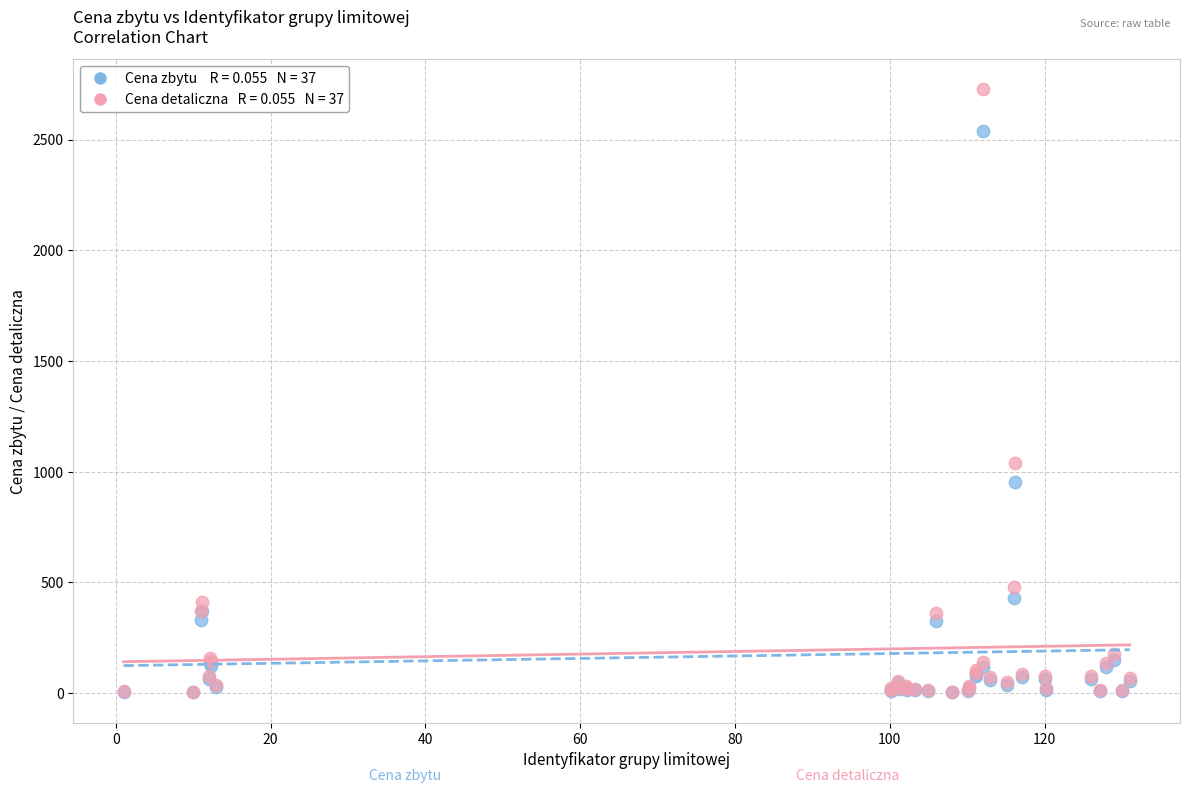

Across all series, what Y value is closest to 1365?

1041.2